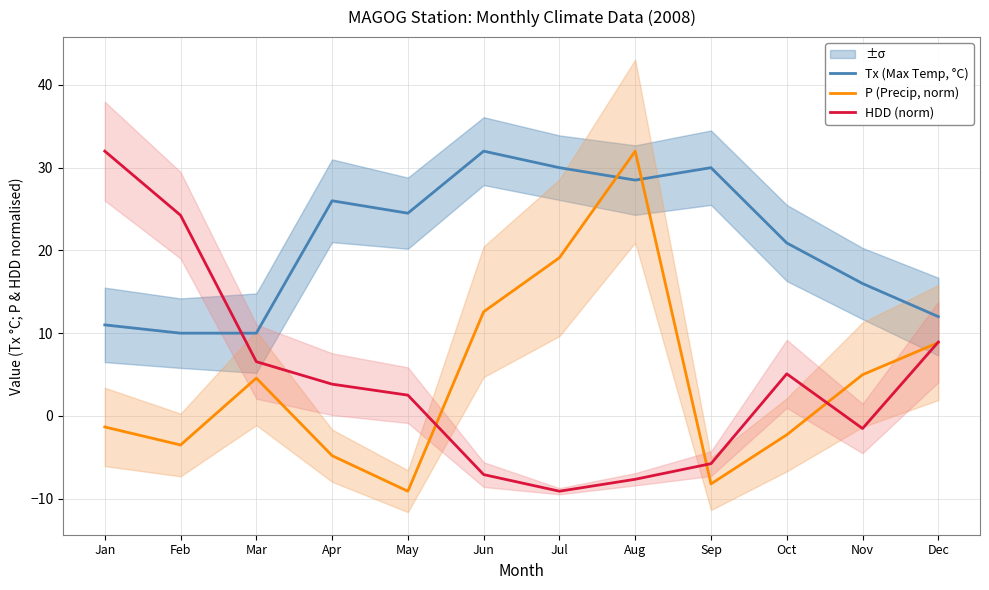

What is the lowest value of the P (Precip, norm) series?

-9.1